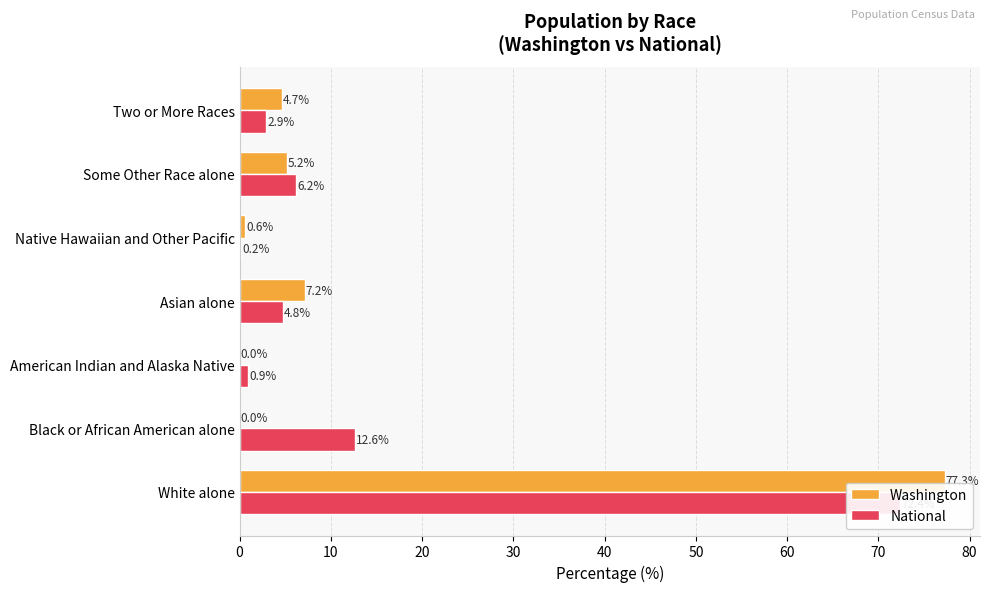

Is the value of National at Asian alone greater than the value of Washington at White alone?

No